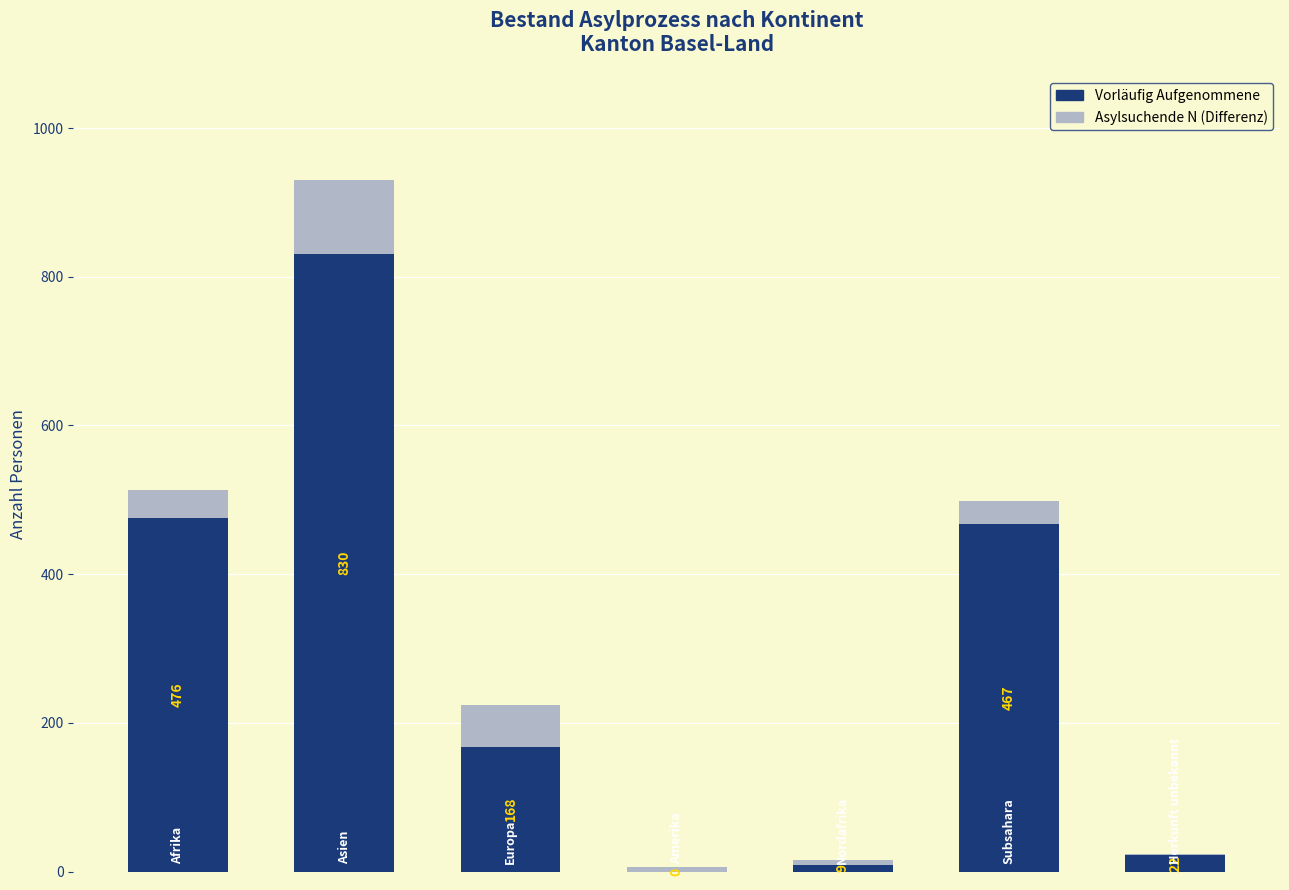

What is the sum of all Vorläufig Aufgenommene values?

1972